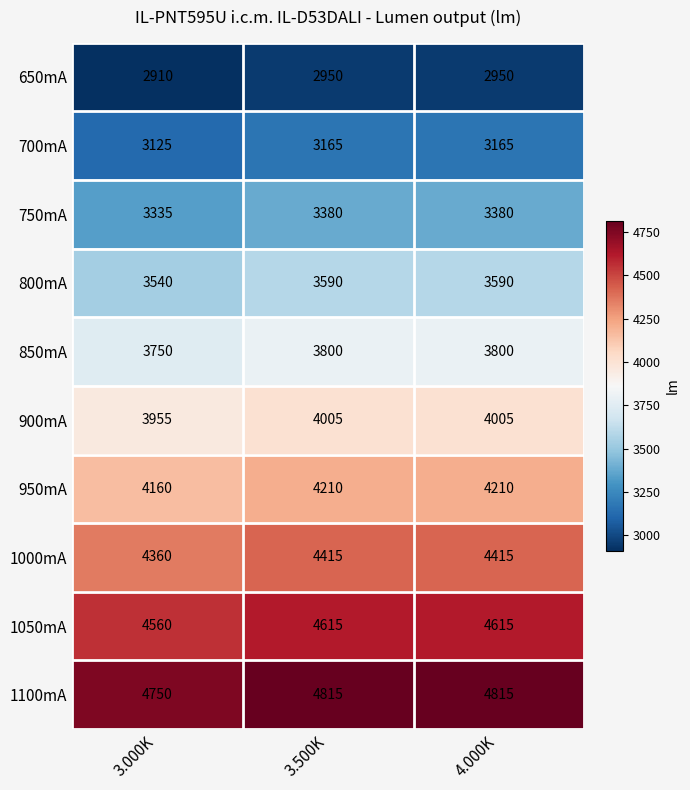

Which category has the lowest value across all series?

3.000K